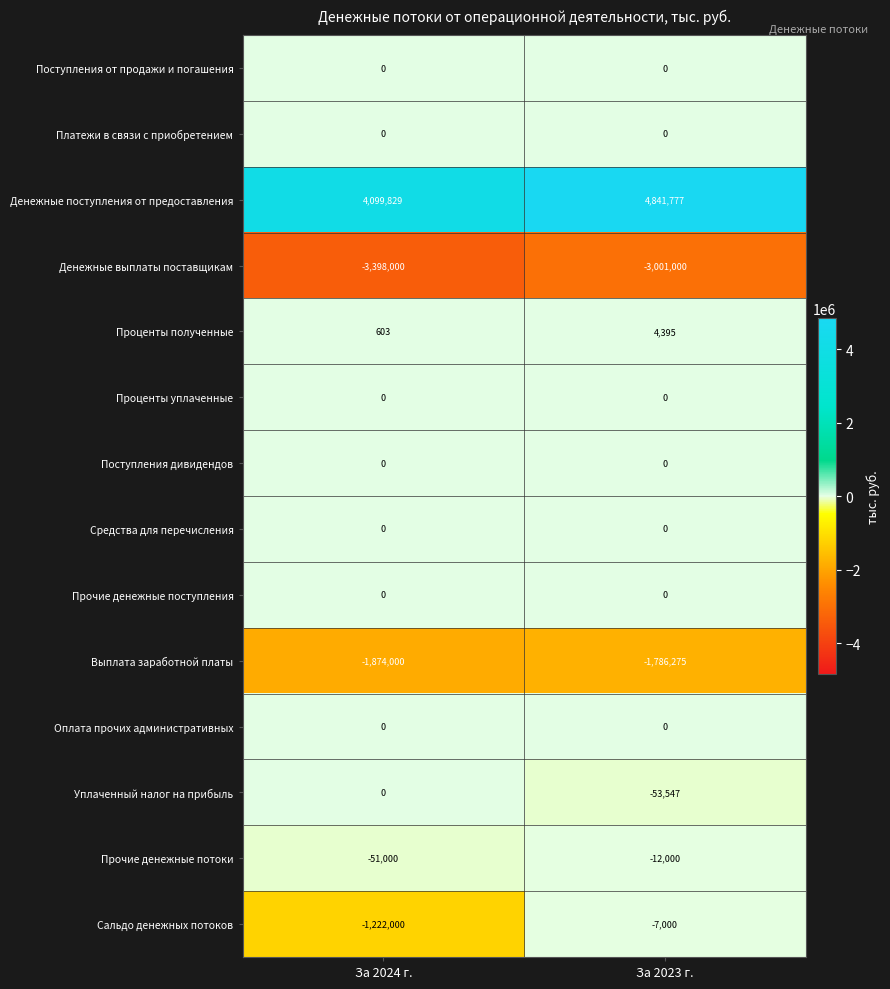

What is the total value across all series at За 2023 г.?

-13650